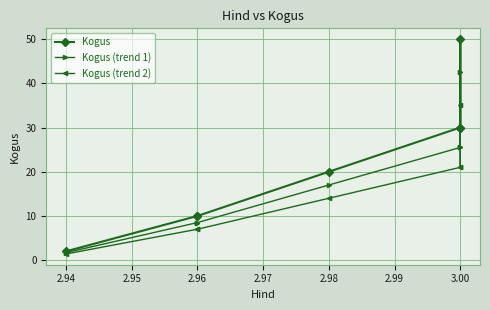

What are all the series names shown in the legend?

Kogus, Kogus (trend 1), Kogus (trend 2)